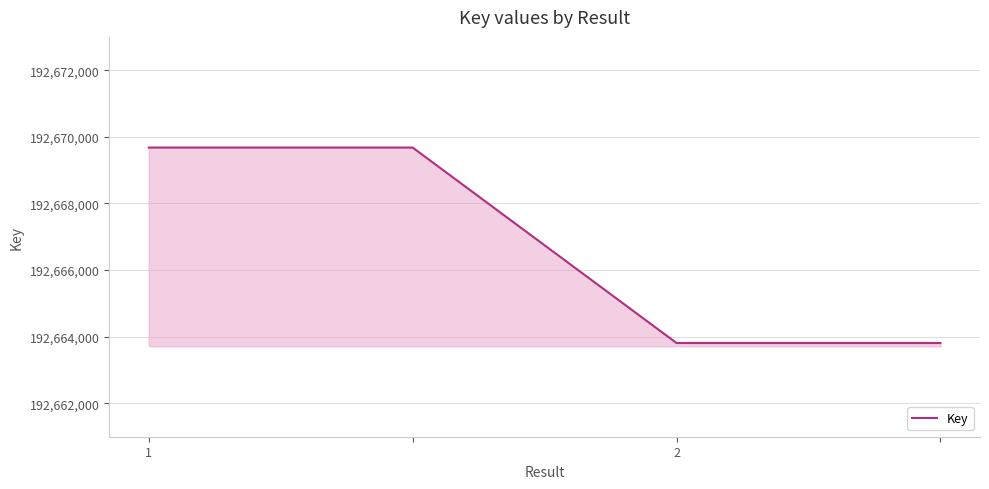

What is the difference between the second highest and minimum values?

5866